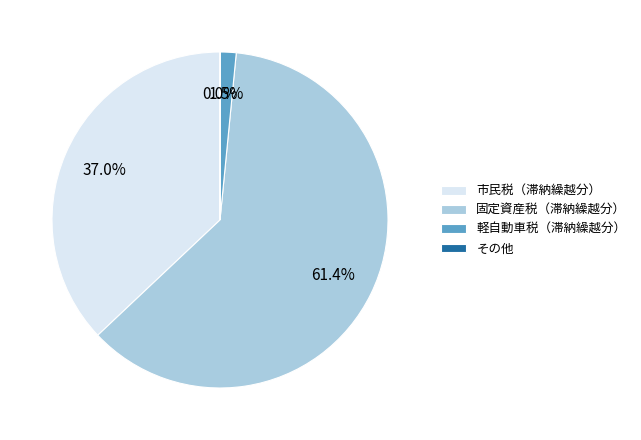

What is the largest slice in the pie chart?

固定資産税（滞納繰越分）